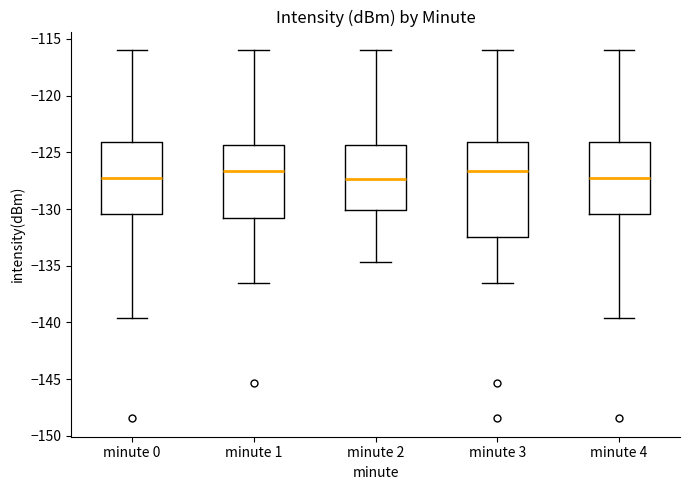

Reading left to right, transcribe this box plot: for each box, give where its median line is, the range the box spans, and where its two whiskers end, as read against the y-axis. The values are not printed on the chart, so give them approximately, as read against the axis.

minute 0: median -127.0, box -130.5 to -124.0, whiskers -139.5 to -116.0
minute 1: median -126.5, box -131.0 to -124.5, whiskers -136.5 to -116.0
minute 2: median -127.5, box -130.0 to -124.5, whiskers -134.5 to -116.0
minute 3: median -126.5, box -132.5 to -124.0, whiskers -136.5 to -116.0
minute 4: median -127.0, box -130.5 to -124.0, whiskers -139.5 to -116.0